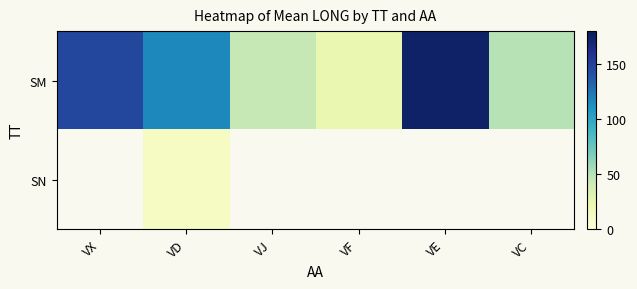

What is the smallest value displayed?

12.6